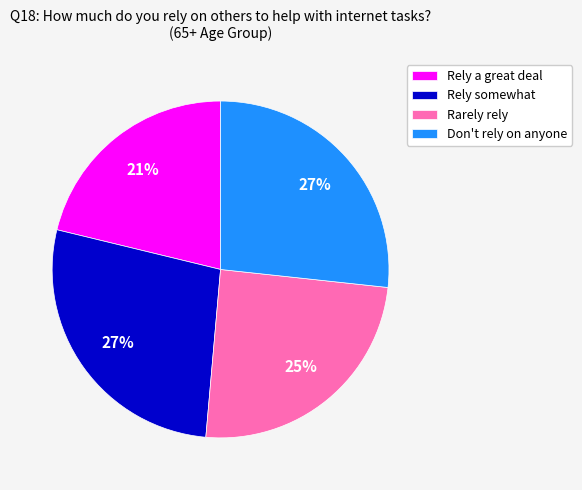

True or false: Rely somewhat accounts for 13% of the total.

False